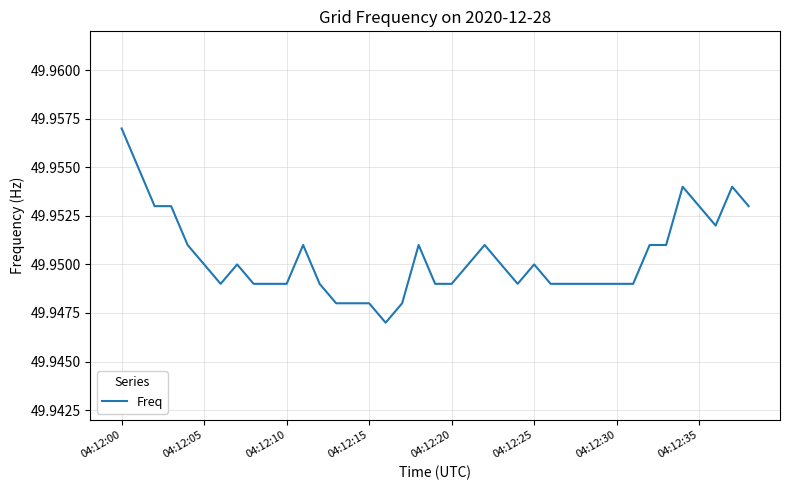

How many interior local valleys (lower than both neighbors) does the data have?

4